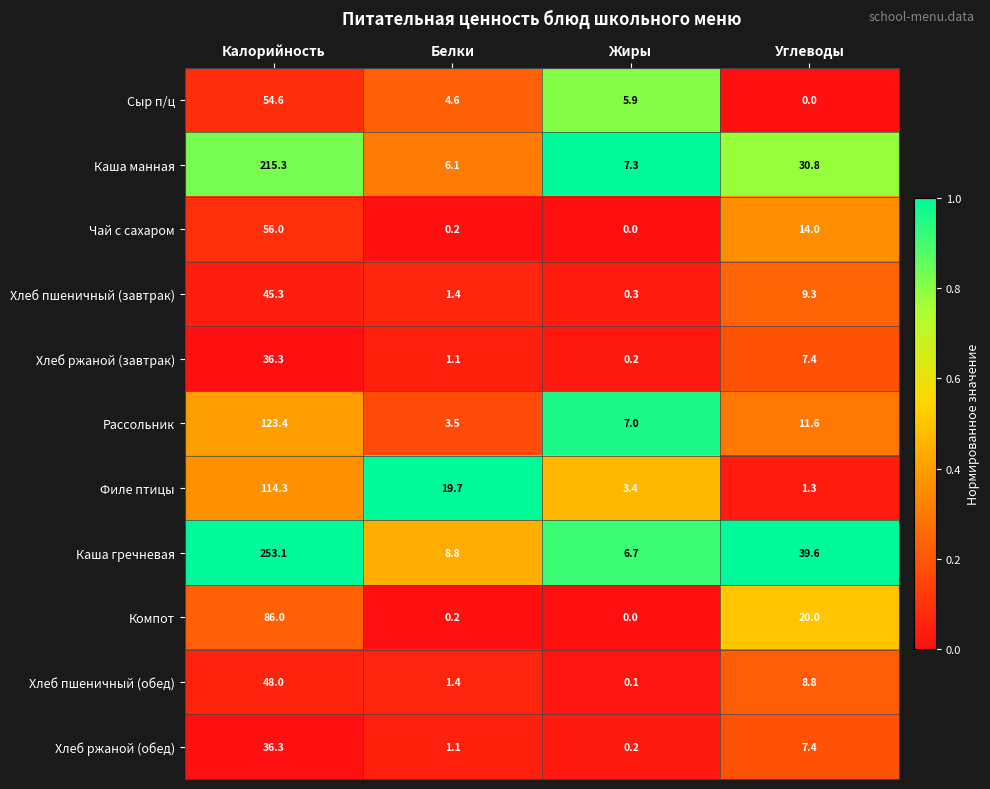

What is the total value across all series at Жиры?

31.1